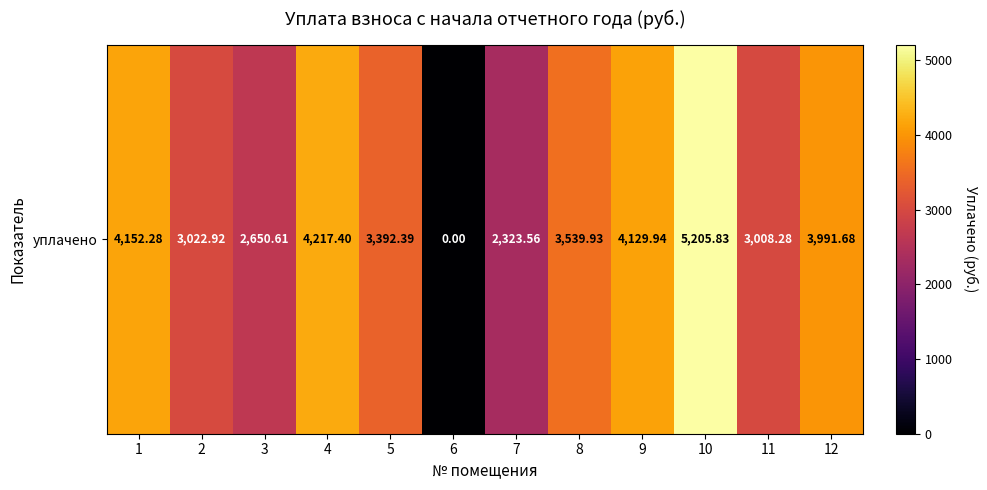

What is the change in value from 8 to 12?

+451.8